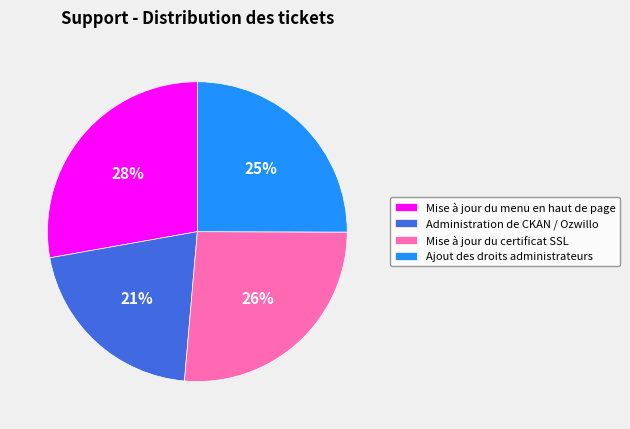

Is the sum of Administration de CKAN / Ozwillo and Mise à jour du menu en haut de page greater than half?

No